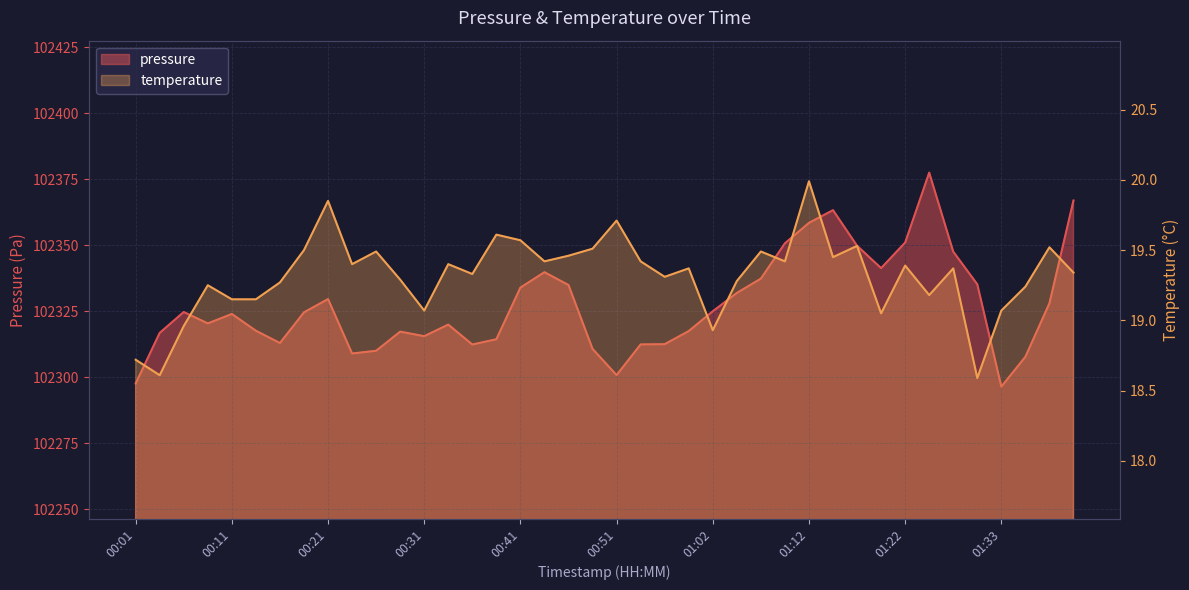

Reading right to left, transcribe all the data shown in this chart.

pressure: 102366.9	102328.0	102307.7	102296.4	102335.2	102347.5	102377.5	102351.0	102341.3	102349.8	102363.2	102358.4	102350.7	102337.3	102331.9	102324.9	102317.4	102312.5	102312.4	102300.8	102310.7	102334.9	102339.8	102333.9	102314.3	102312.3	102319.9	102315.5	102317.2	102310.0	102308.9	102329.6	102324.5	102312.9	102317.6	102323.9	102320.3	102324.7	102316.8	102297.6
temperature: 19.3	19.5	19.2	19.1	18.6	19.4	19.2	19.4	19.1	19.5	19.4	20.0	19.4	19.5	19.3	18.9	19.4	19.3	19.4	19.7	19.5	19.5	19.4	19.6	19.6	19.3	19.4	19.1	19.3	19.5	19.4	19.9	19.5	19.3	19.1	19.1	19.2	19.0	18.6	18.7